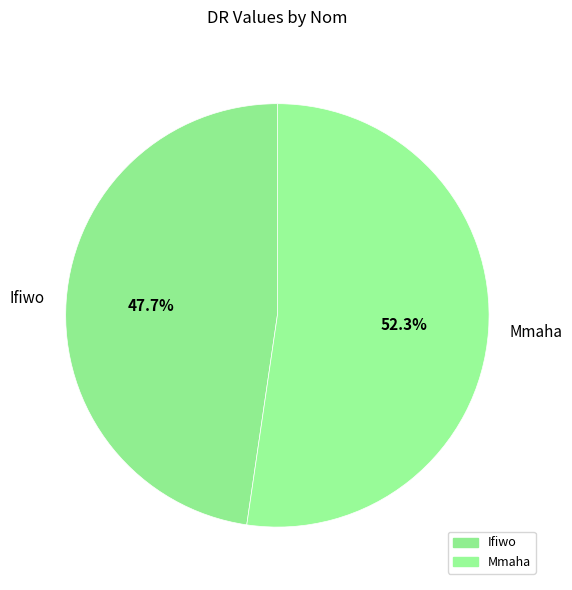

Between Ifiwo and Mmaha, which is larger?

Mmaha